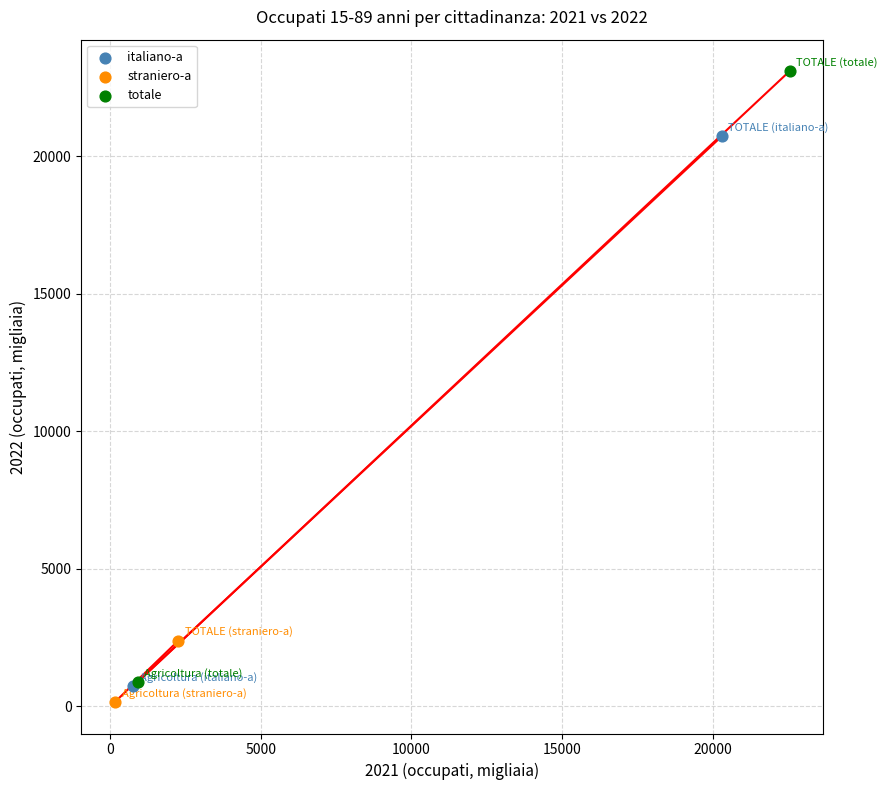

Which series contains the lowest Y value?

straniero-a